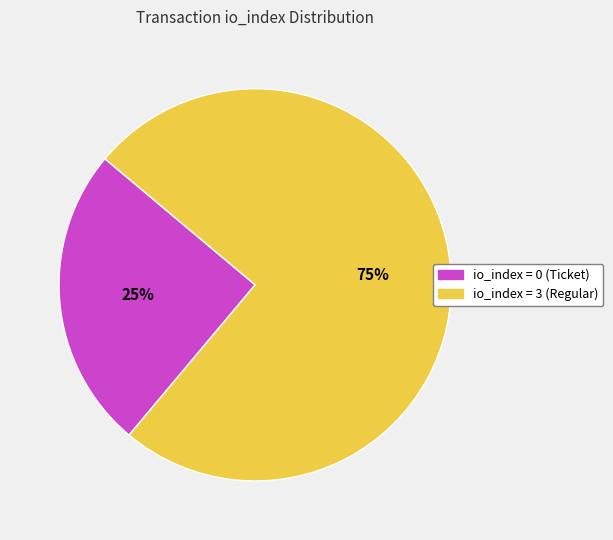

To the nearest percent, what is the average slice percentage?

50%